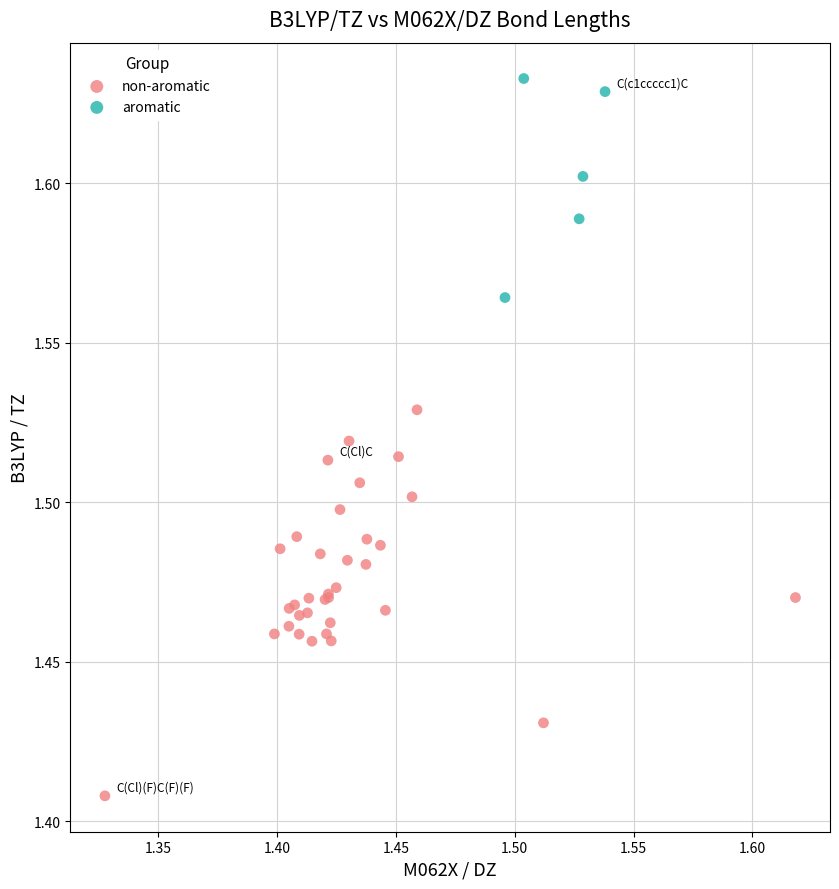

Which series reaches the maximum Y coordinate?

aromatic